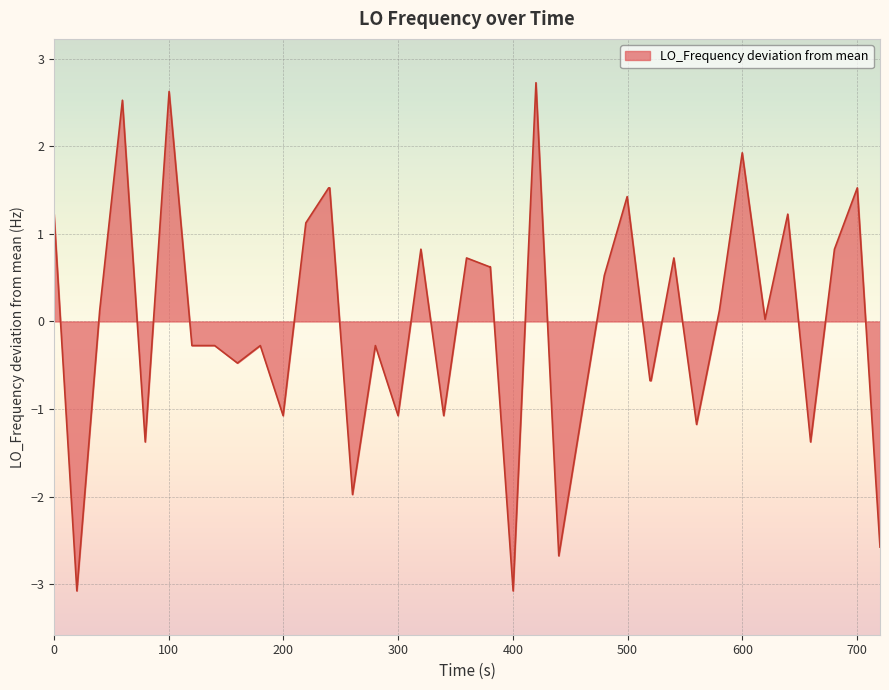

What is the difference between the maximum and minimum values?

5.8